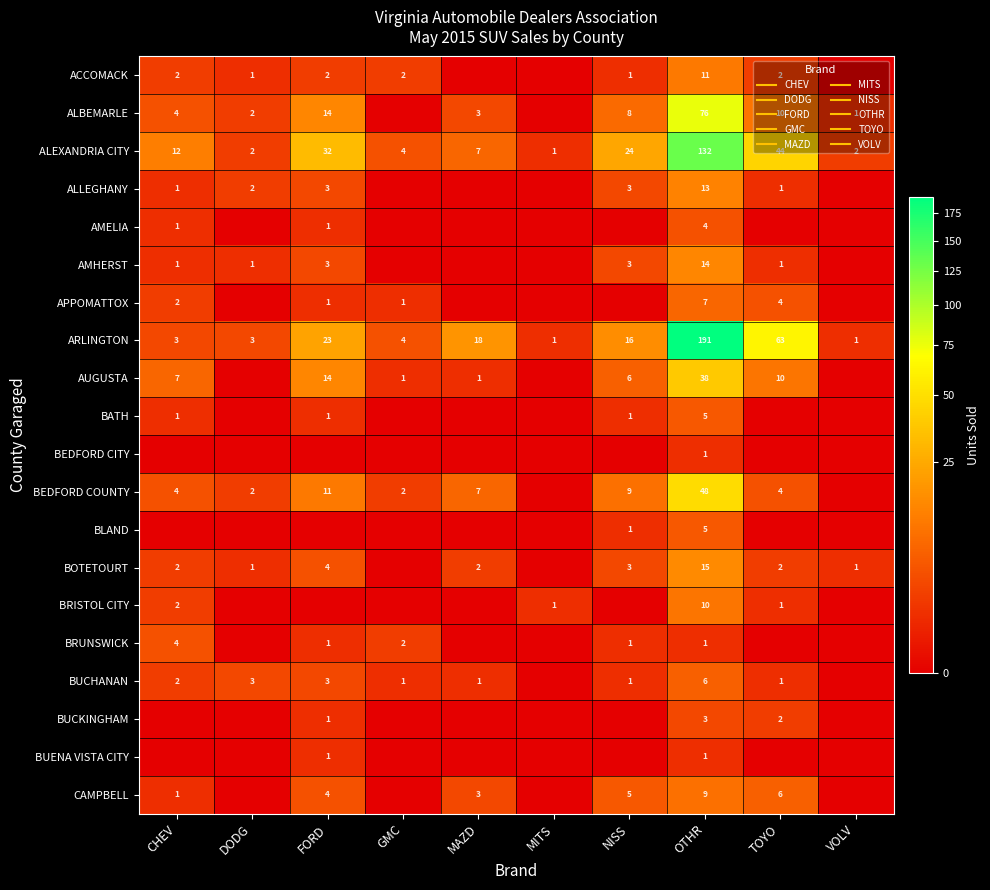

How many values in ACCOMACK are above zero?

7